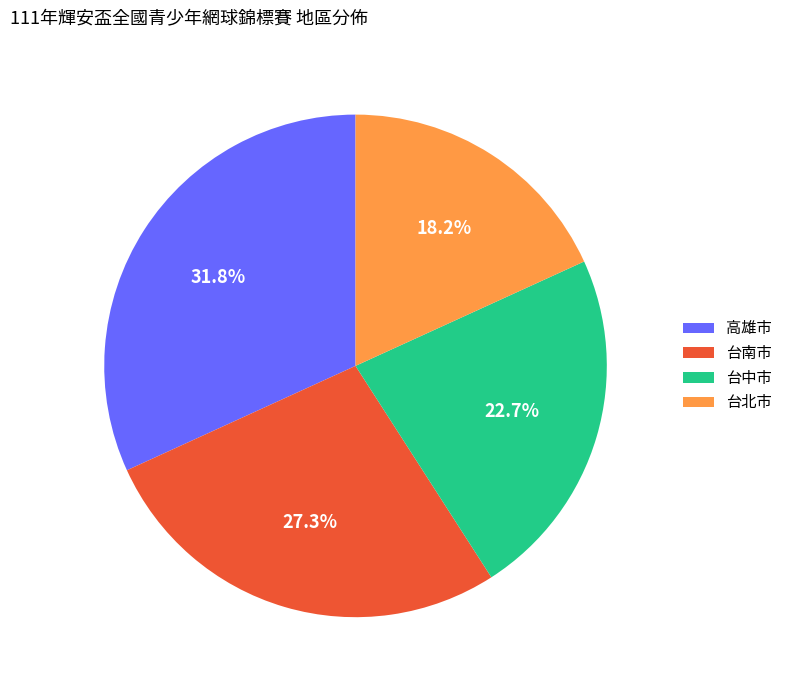

Does 台南市 represent more than half of the total?

No